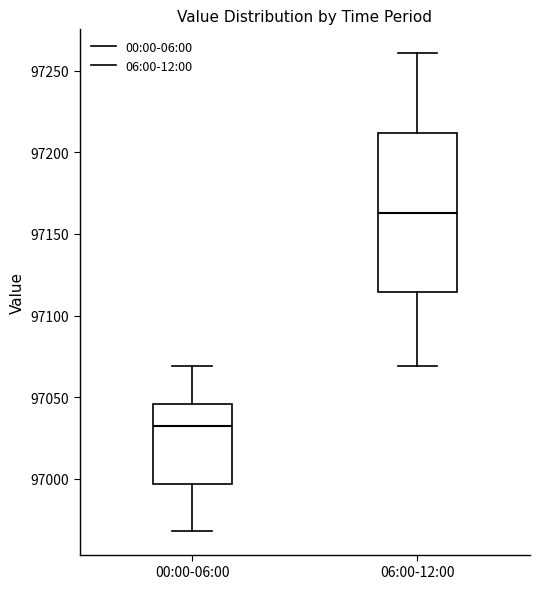

Which box has the lowest median line?

00:00-06:00